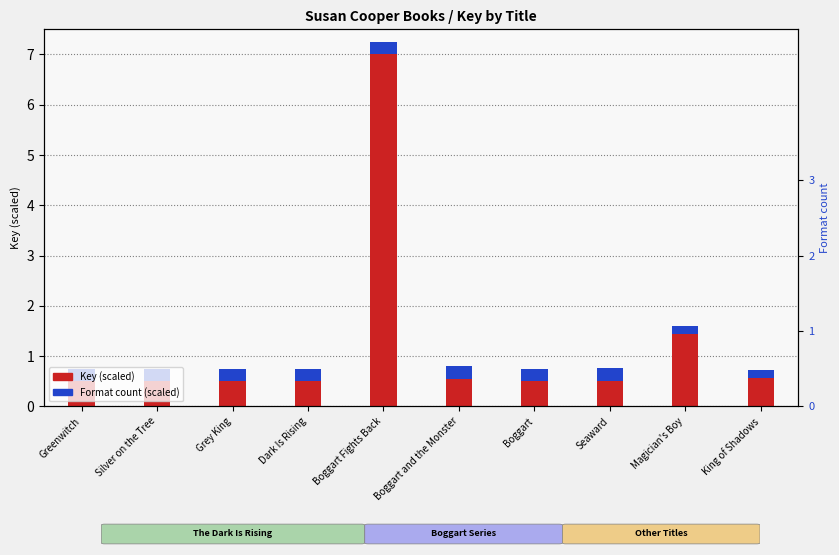

Which series has the largest total across all categories?

Key (scaled)